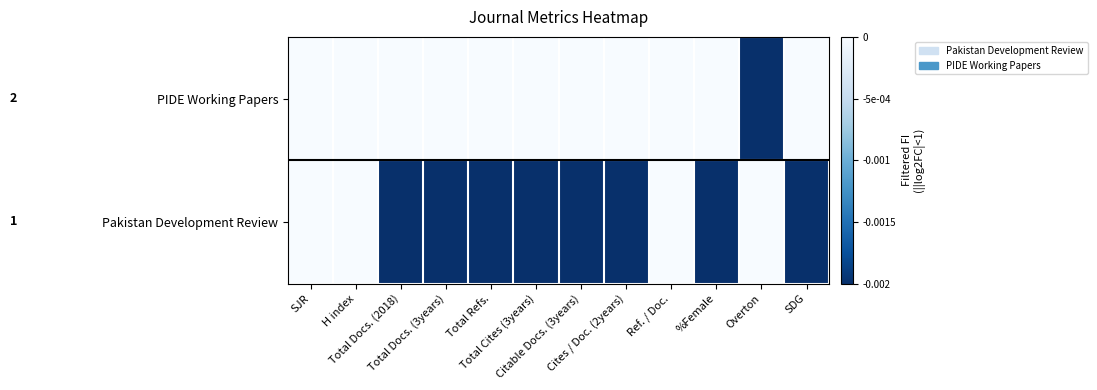

Which series has the largest total across all categories?

PIDE Working Papers